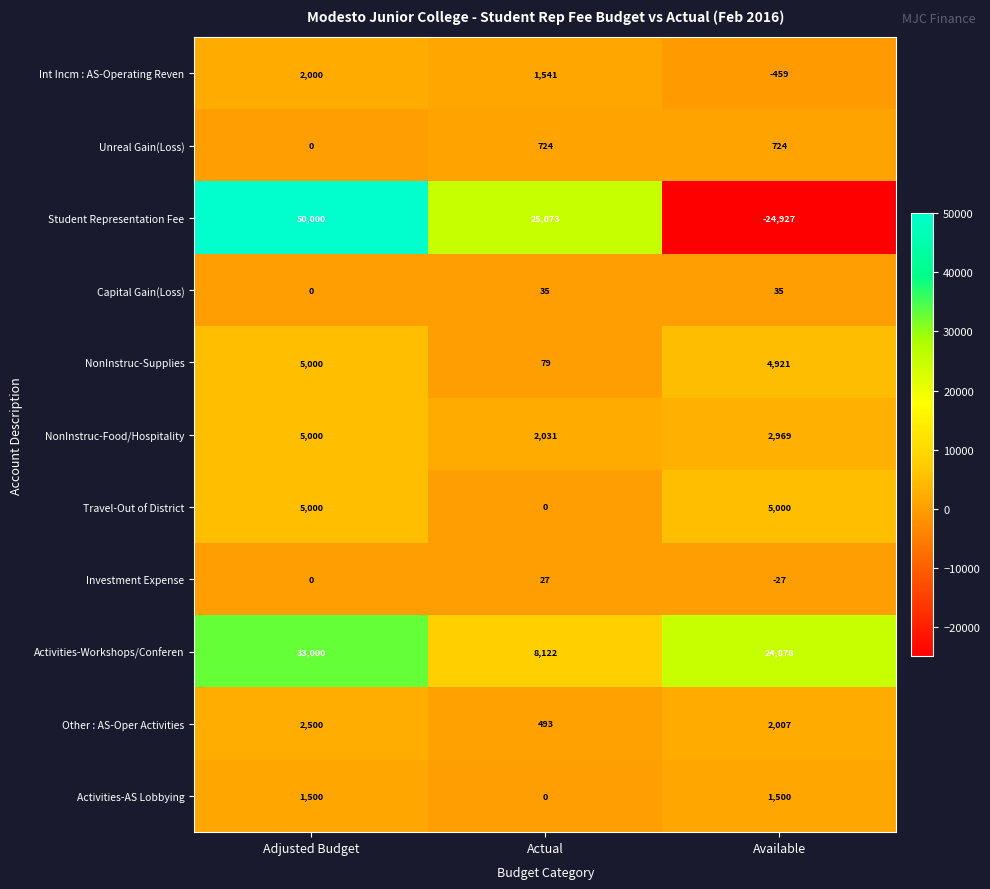

Is it true that Activities-Workshops/Conferen equals 18770 at Adjusted Budget?

False